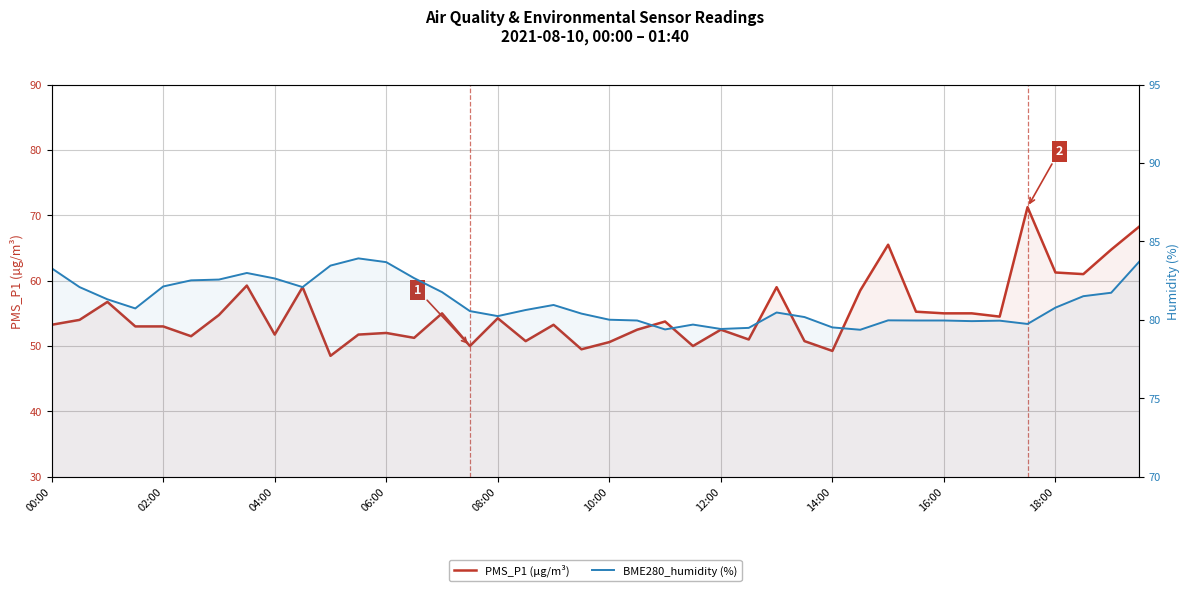

What are all the series names shown in the legend?

PMS_P1 (µg/m³), BME280_humidity (%)